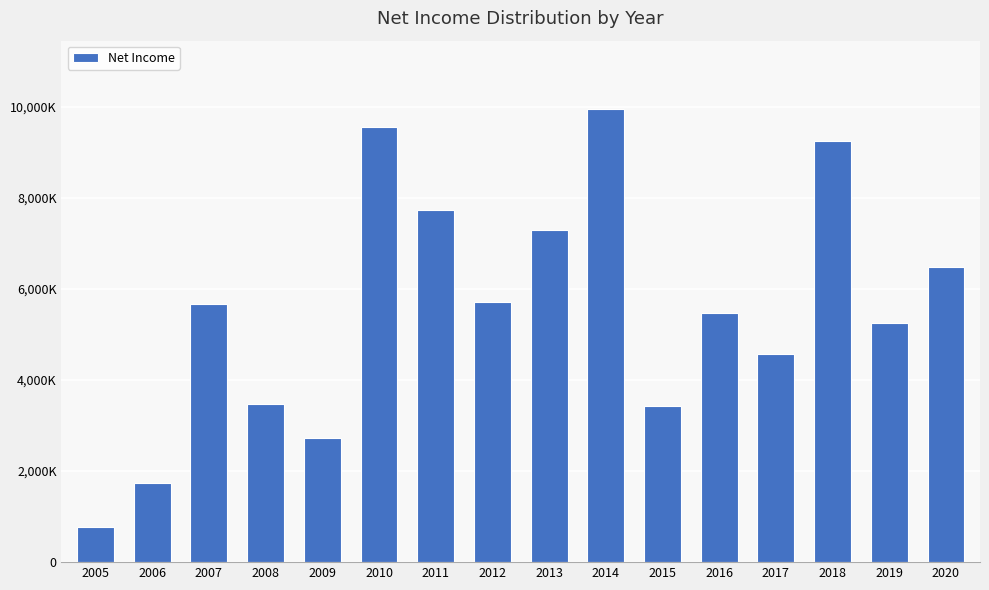

Rank the categories by value from lowest to highest.

2005, 2006, 2009, 2015, 2008, 2017, 2019, 2016, 2007, 2012, 2020, 2013, 2011, 2018, 2010, 2014